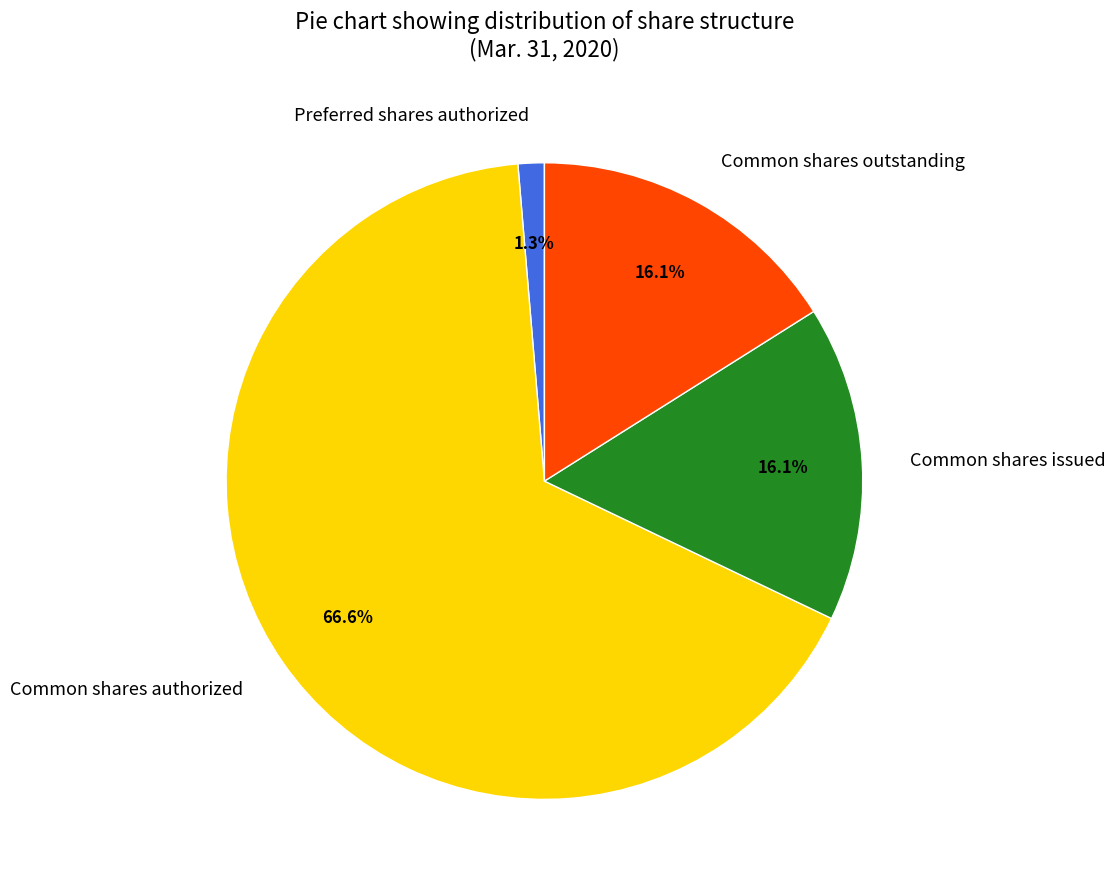

Does Common shares authorized account for over 50% of the chart?

Yes